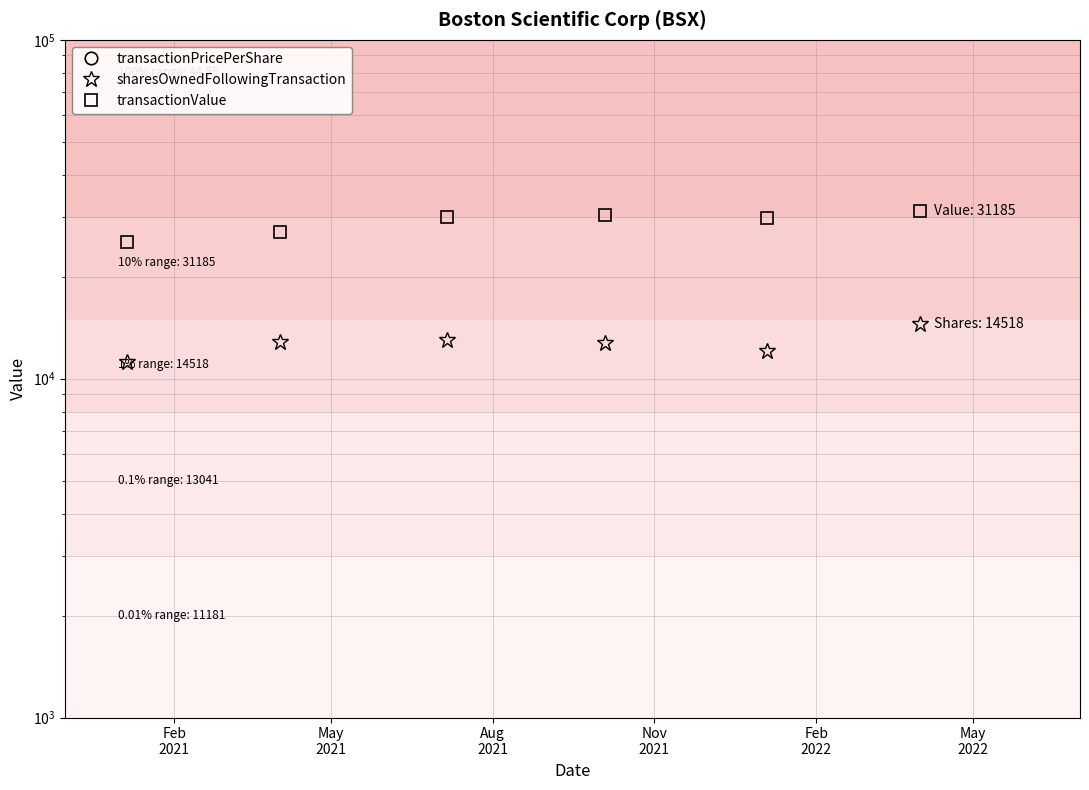

Where is the first local maximum for sharesOwnedFollowingTransaction?

Aug
2021